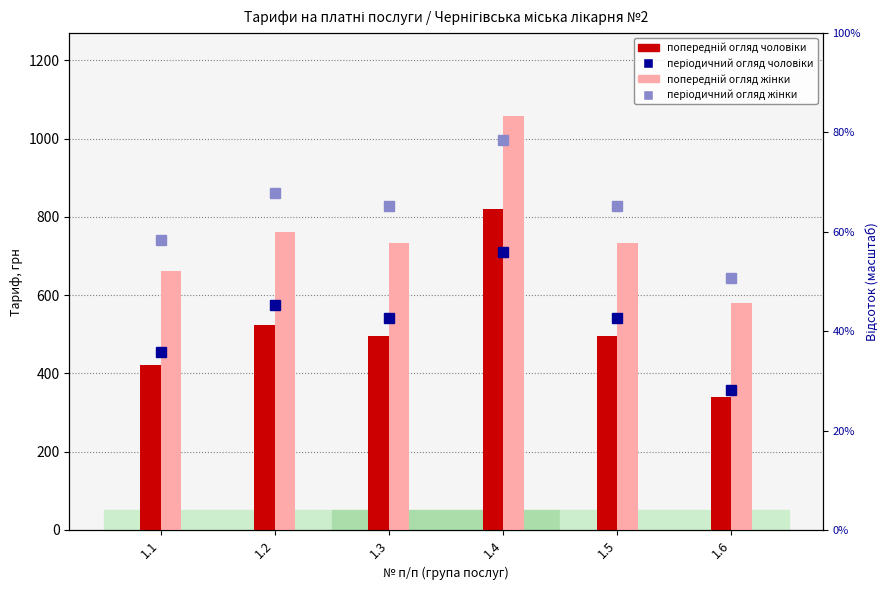

True or false: попередній огляд чоловіки has a value of 422.0 at 1.1.

True